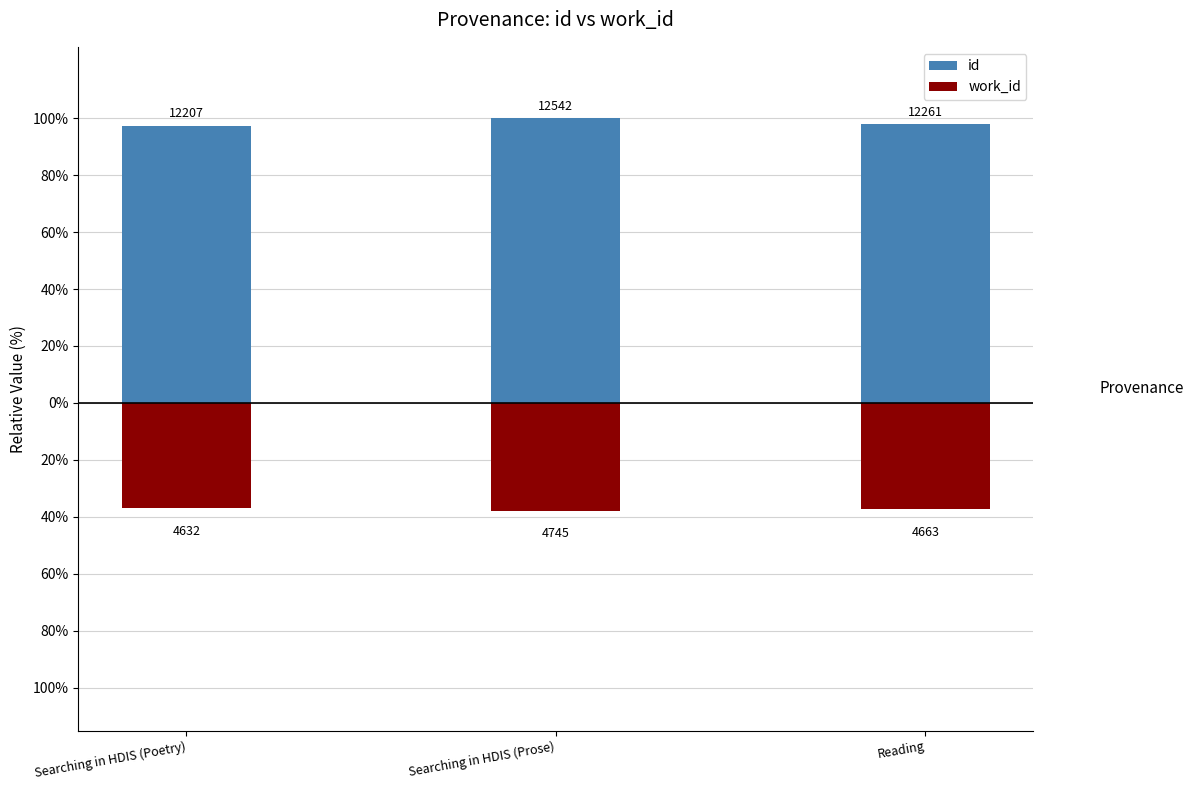

What is the difference between the second highest and minimum values in the id series?

0.4